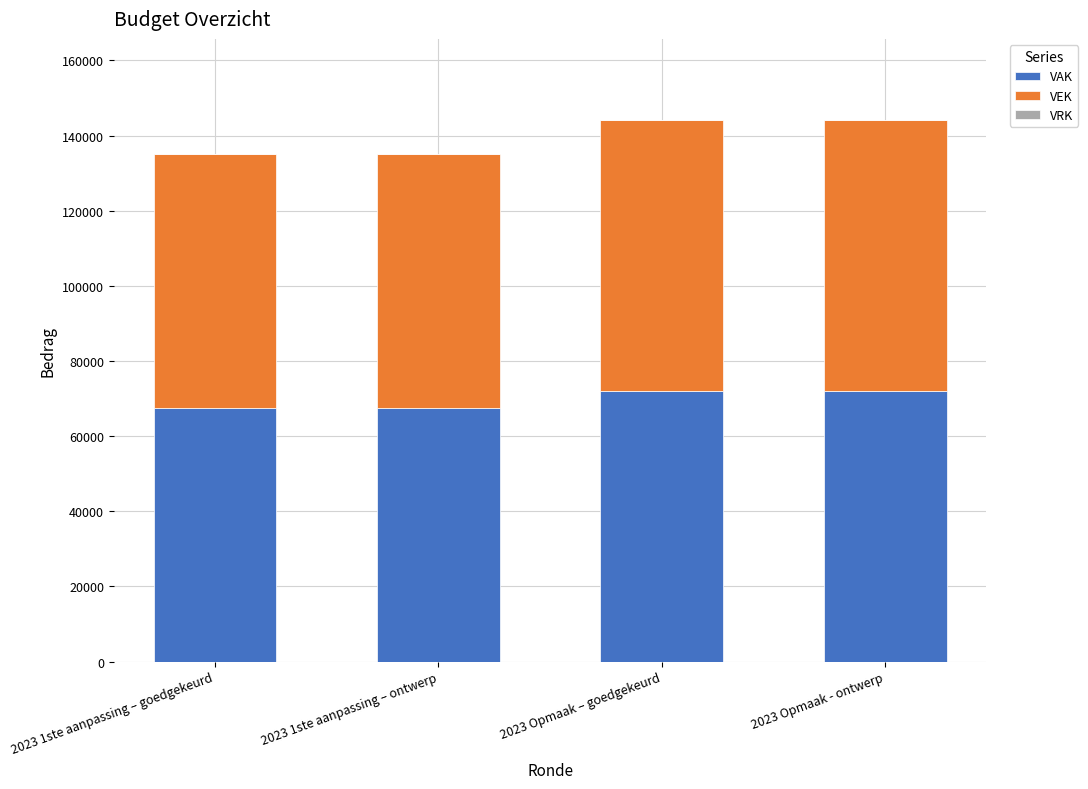

What is the difference between the maximum and second lowest values in the VAK series?

4456